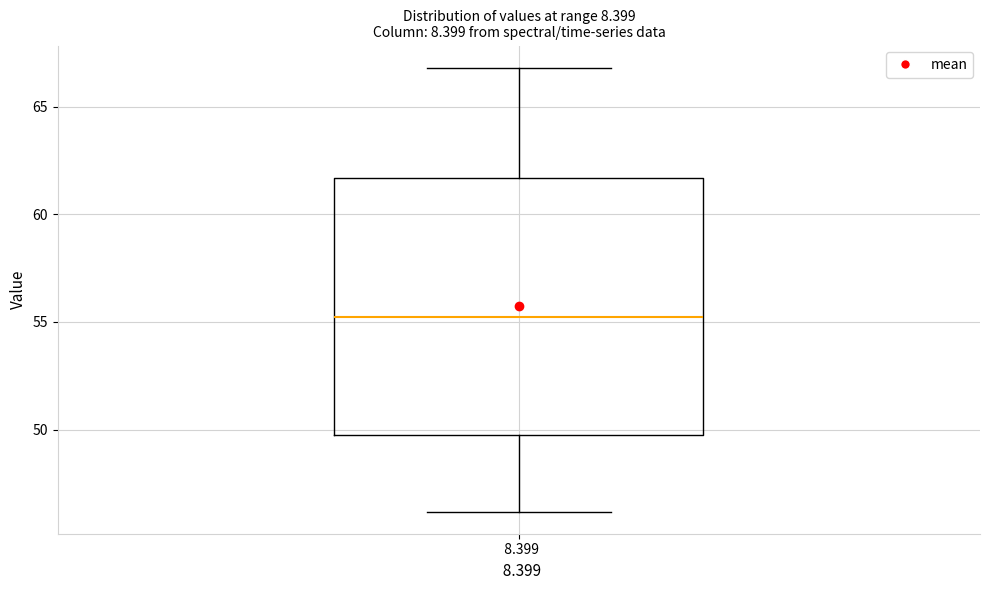

Where is the lower edge of the box at x = 8.399 on the y-axis? The values are not printed on the chart, so give them approximately, as read against the axis.

50.0